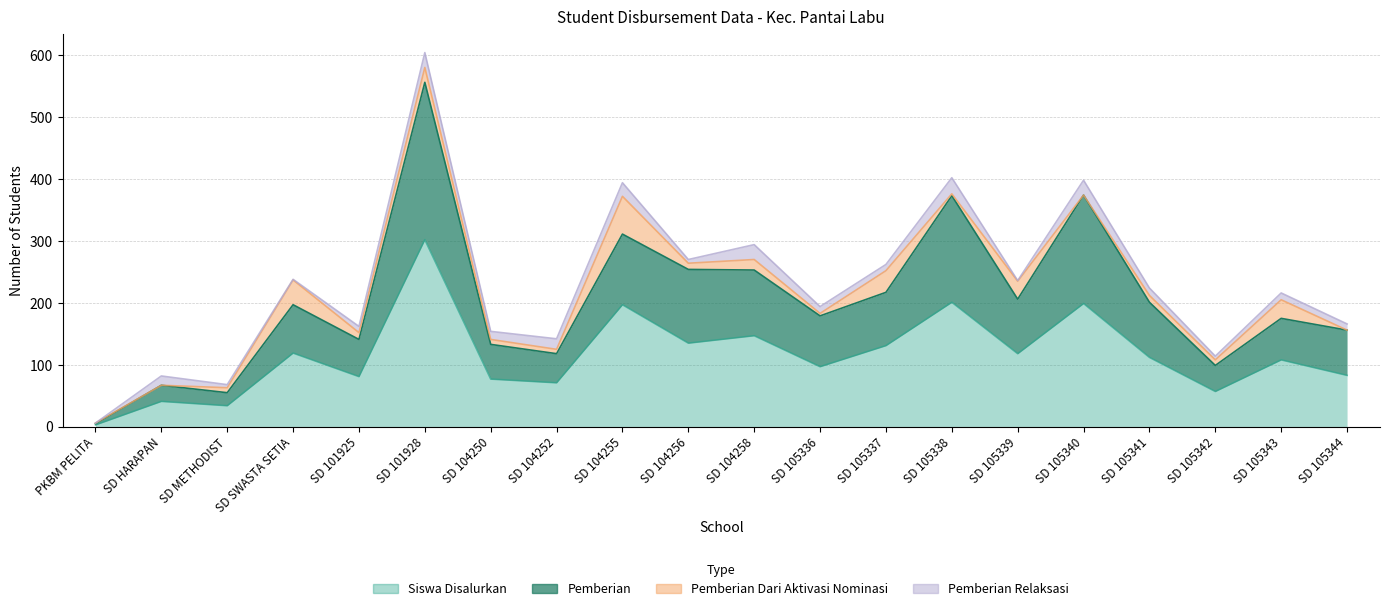

What is the difference between the second highest and minimum values in the Siswa Disalurkan series?

198